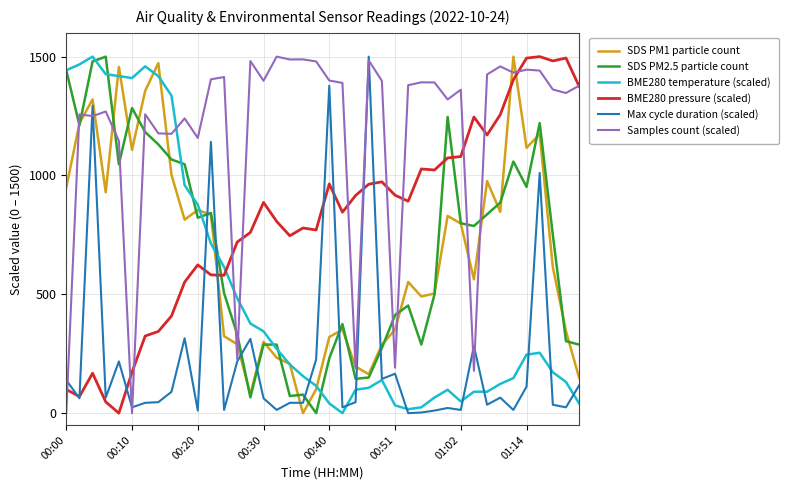

Which series has the largest total across all categories?

Samples count (scaled)